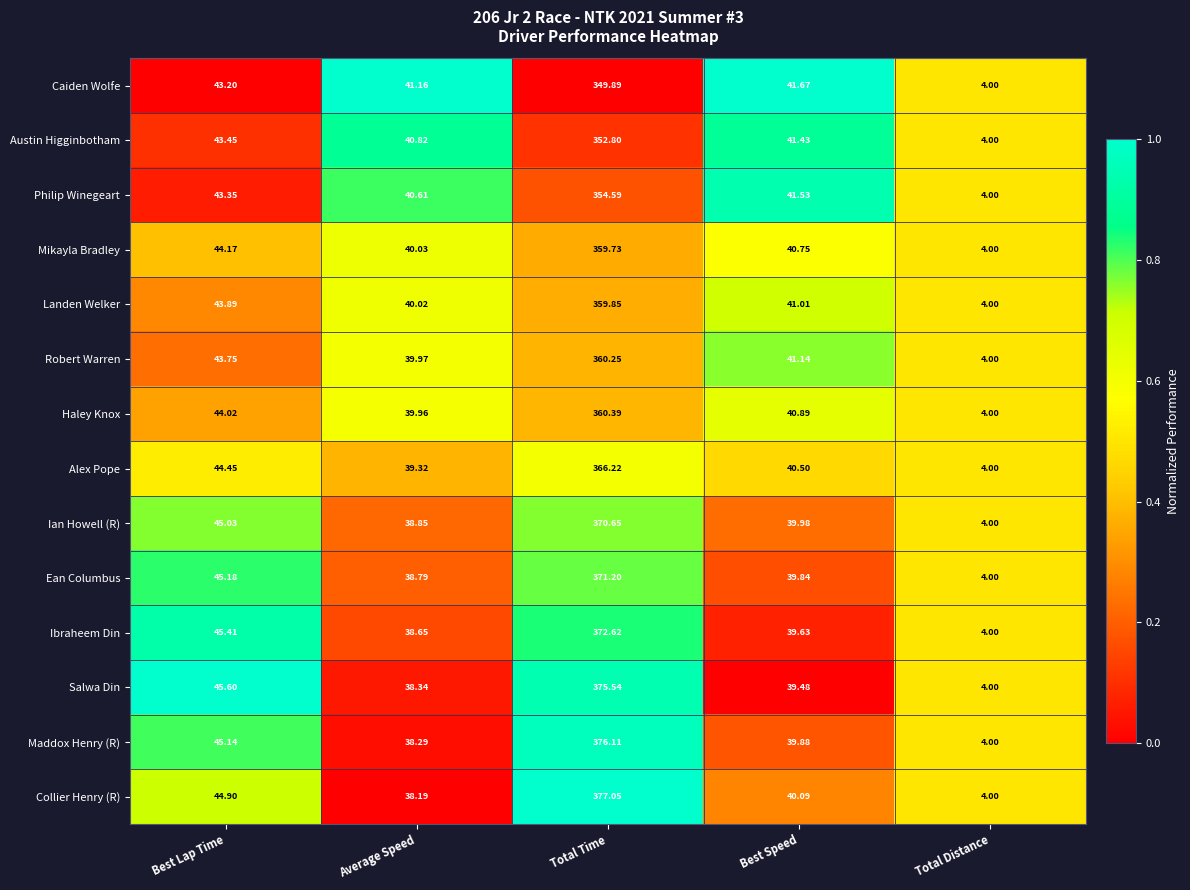

What is the difference between the highest and lowest values at Total Time?

27.2